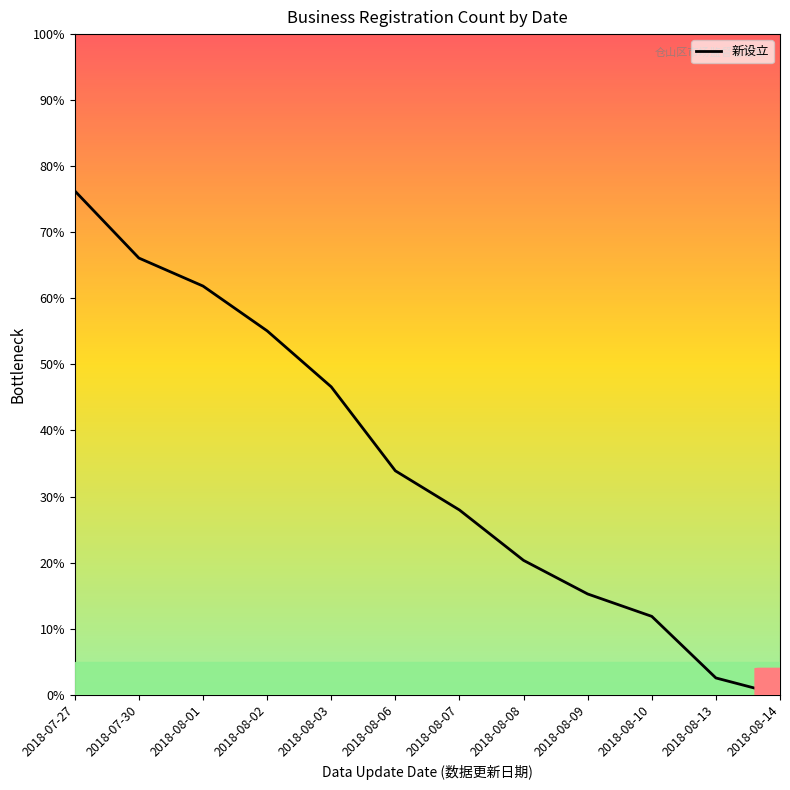

Does the chart have visible grid lines?

No